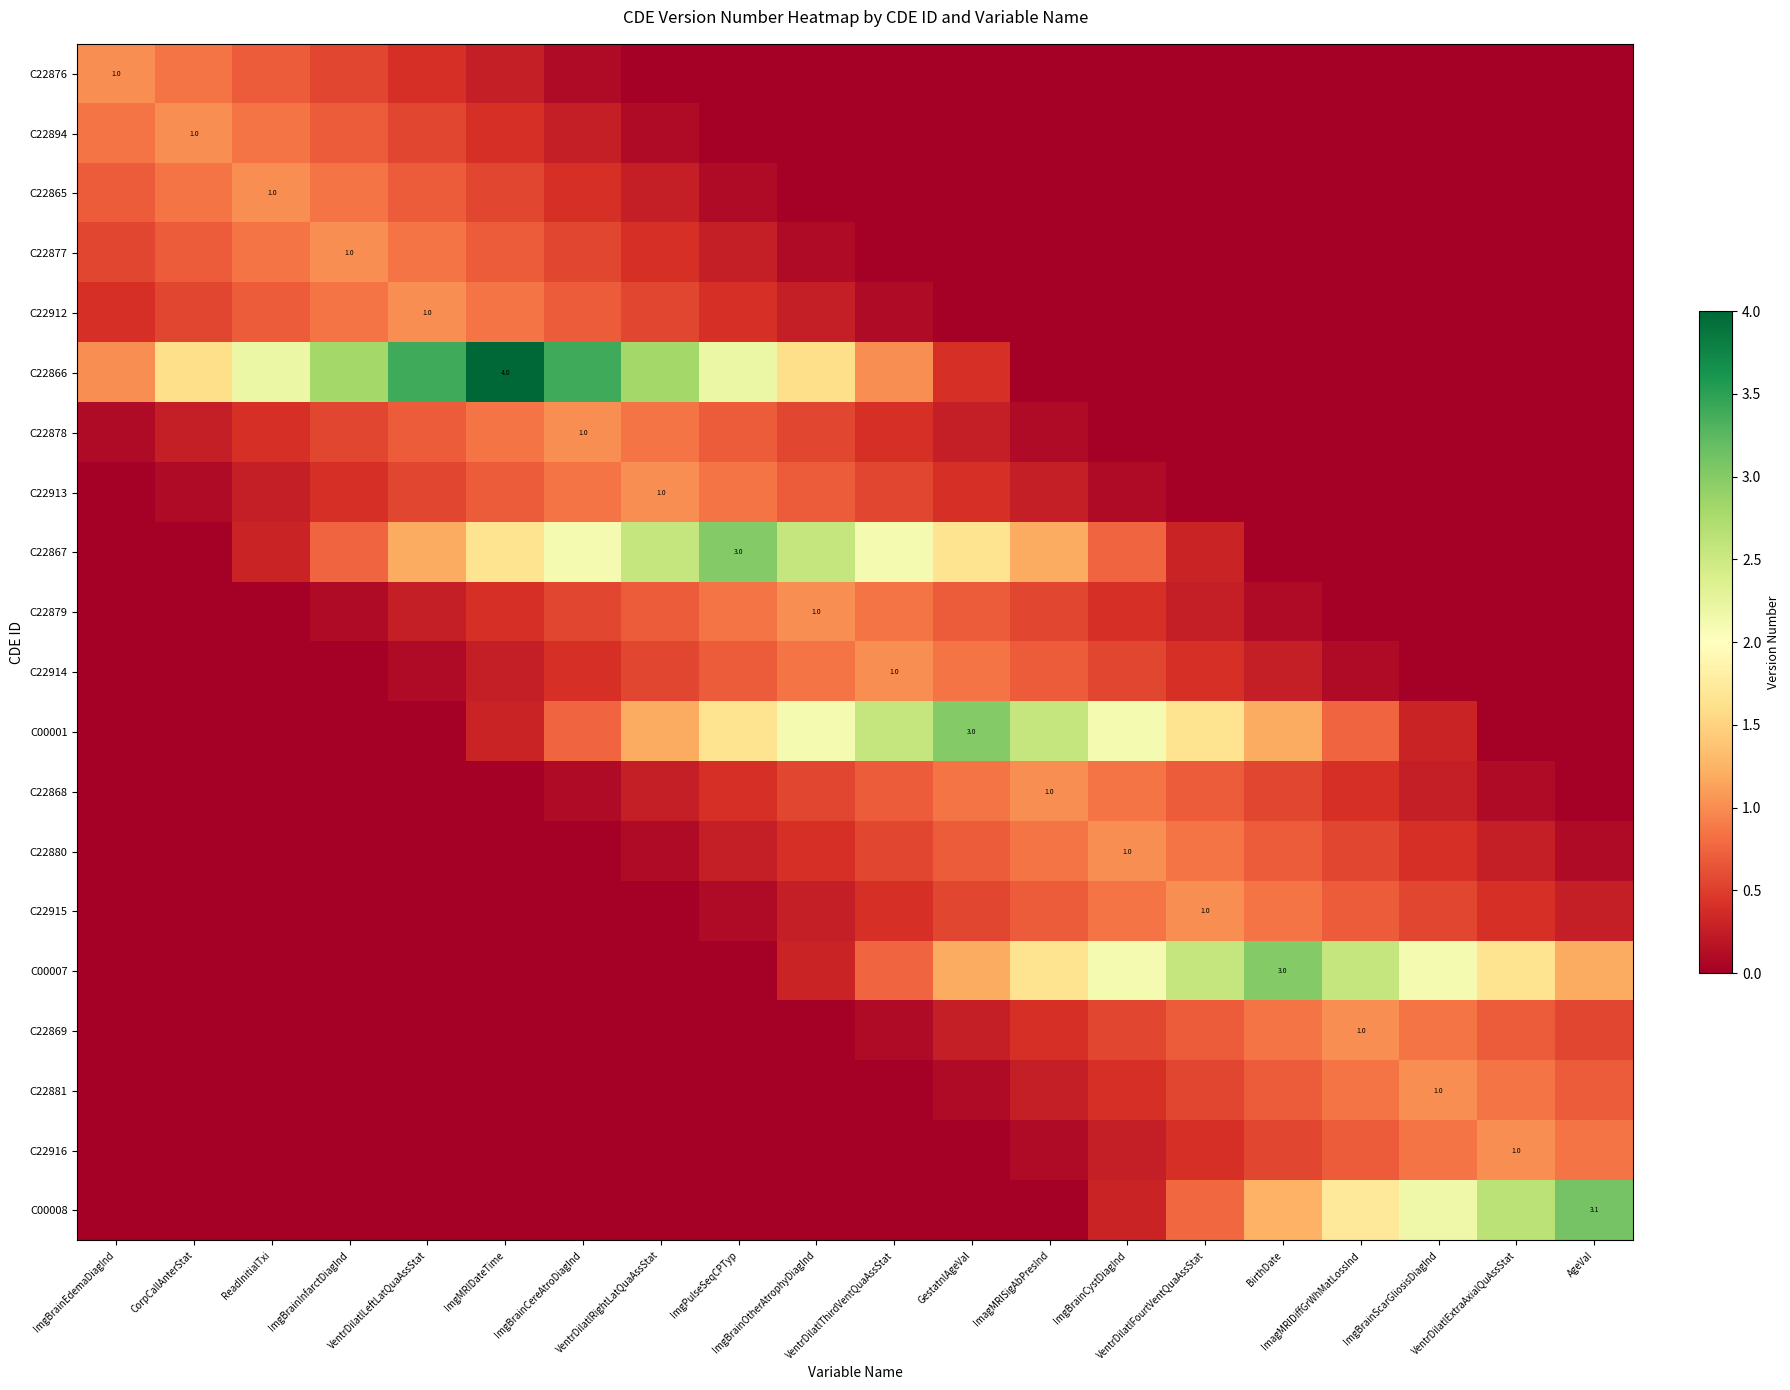

What is the maximum value for C22869?

1.0